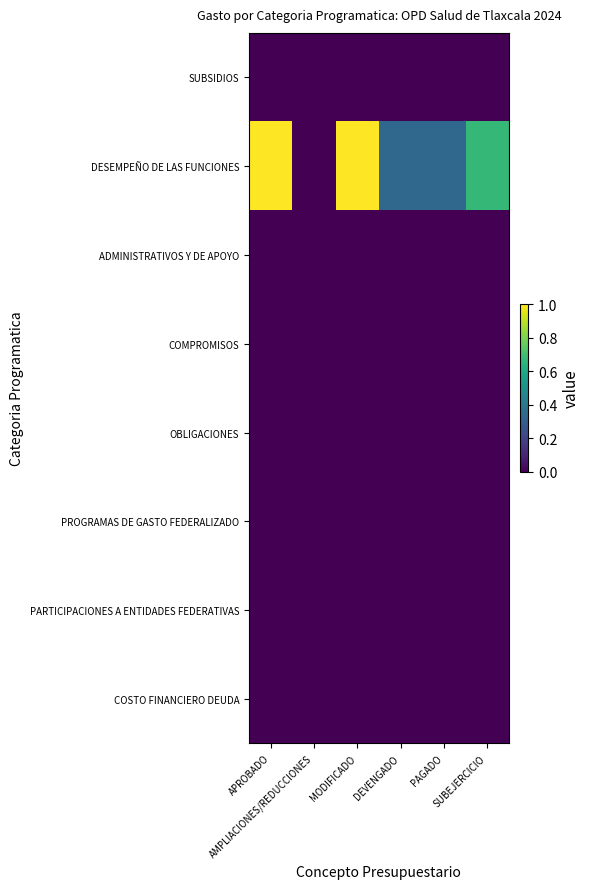

Which series has the largest total across all categories?

DESEMPEÑO DE LAS FUNCIONES